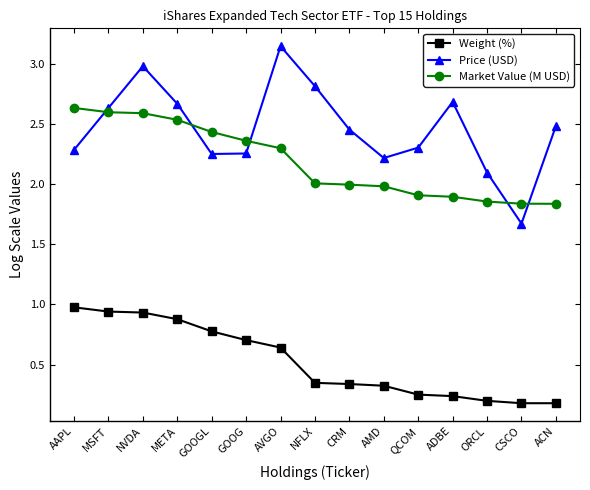

Does the chart display data point markers on the line(s)?

Yes